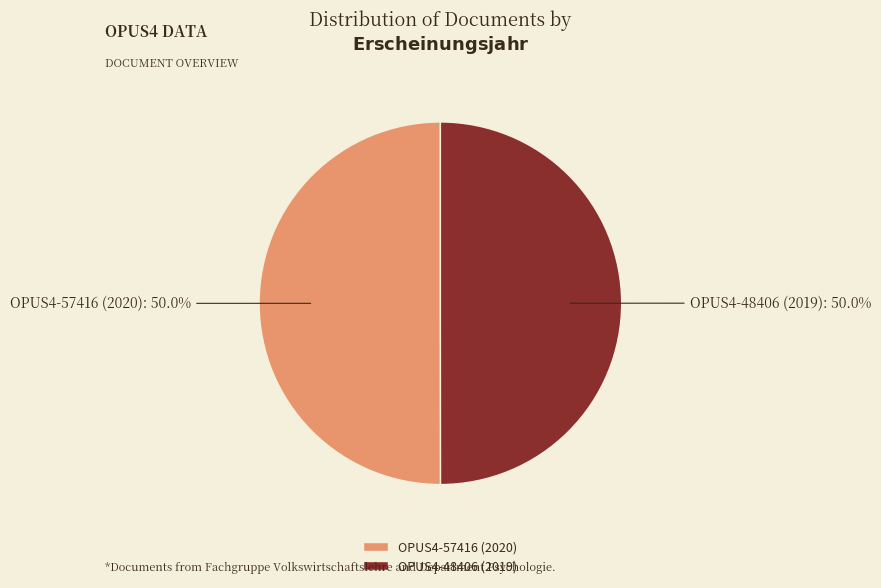

What percentage is NOT represented by OPUS4-48406 (2019)?

50.0%